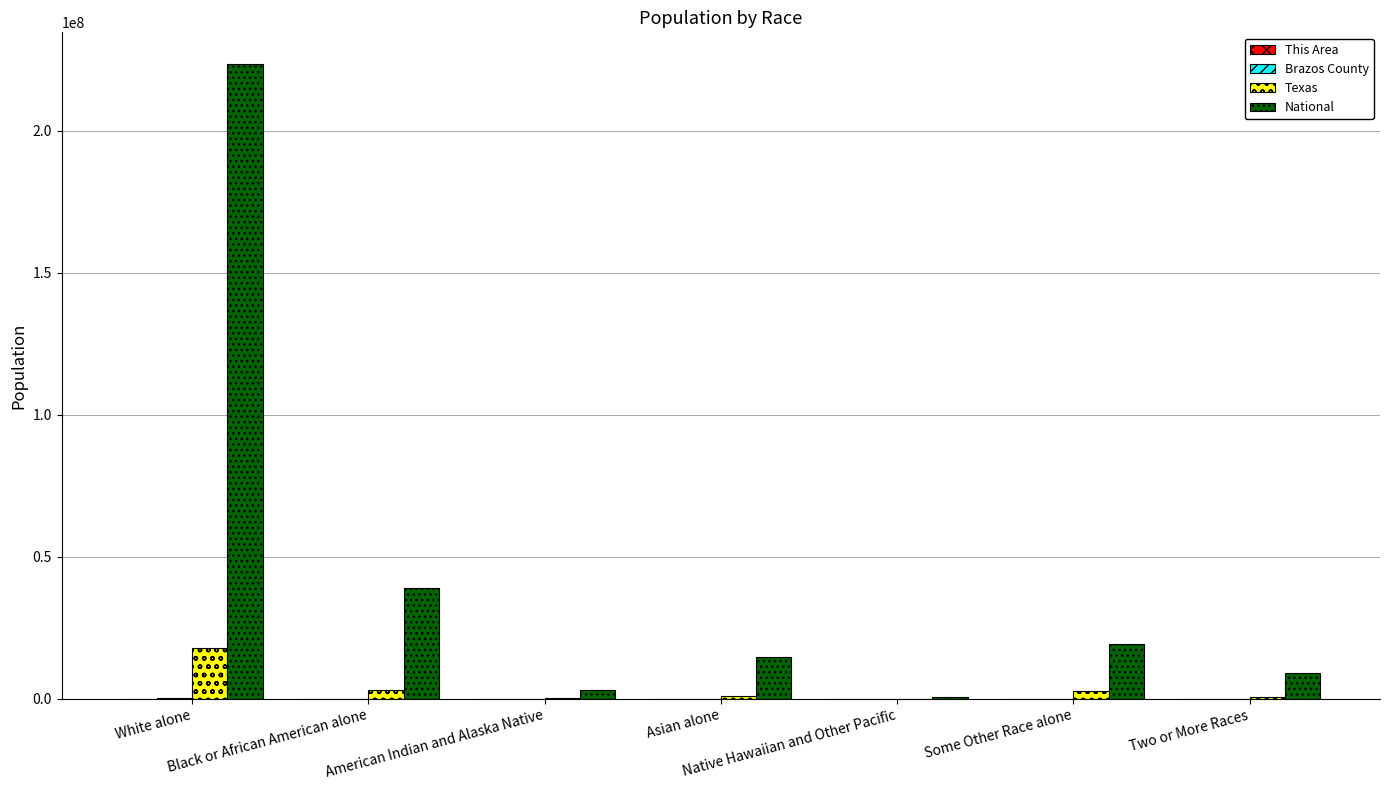

What position from the right is American Indian and Alaska Native?

5